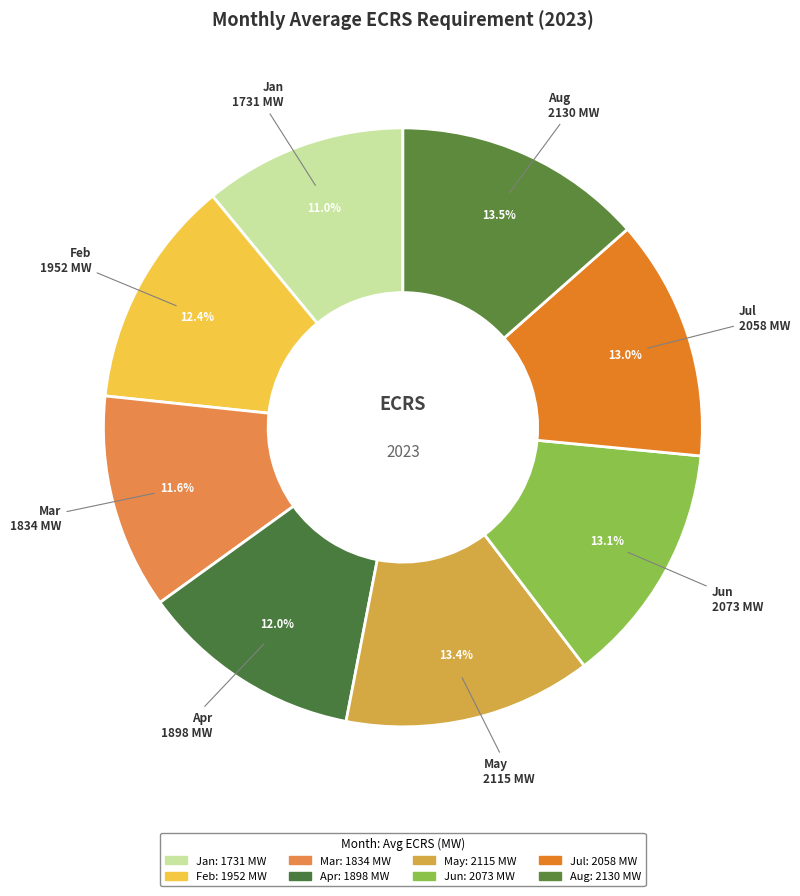

True or false: May accounts for 13% of the total.

True